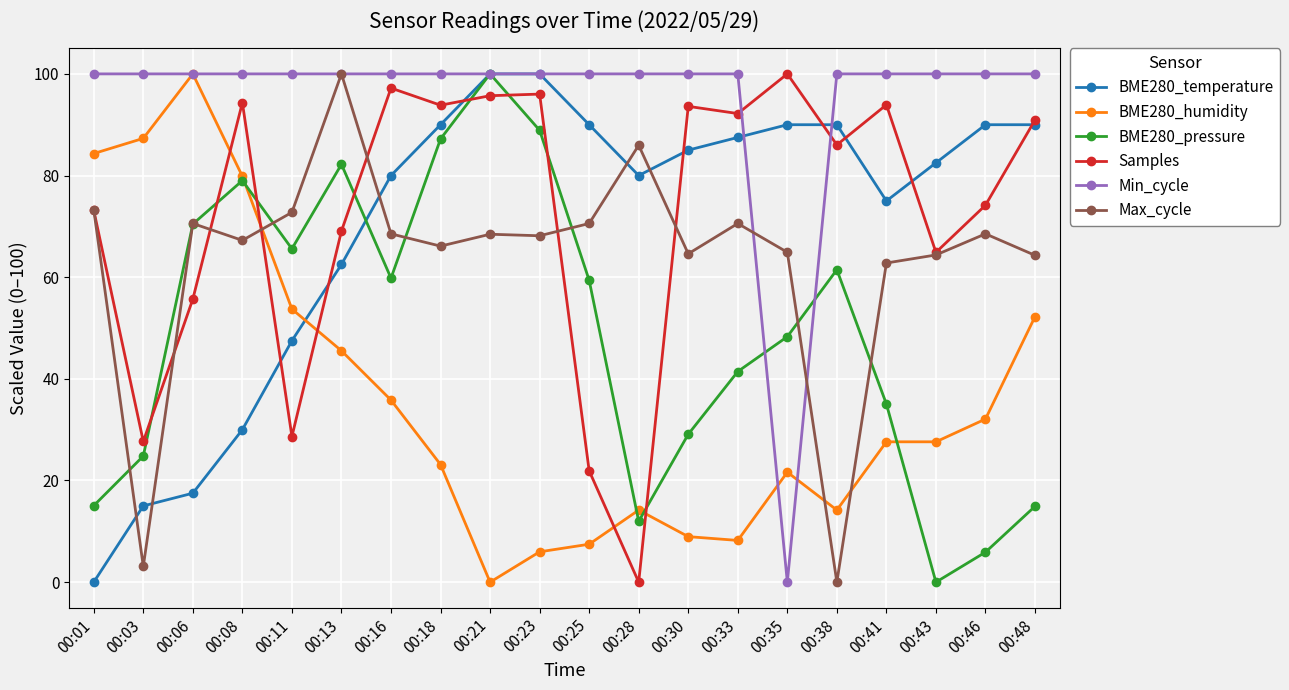

What is the value of the BME280_pressure point at the 11th from the left?

59.4